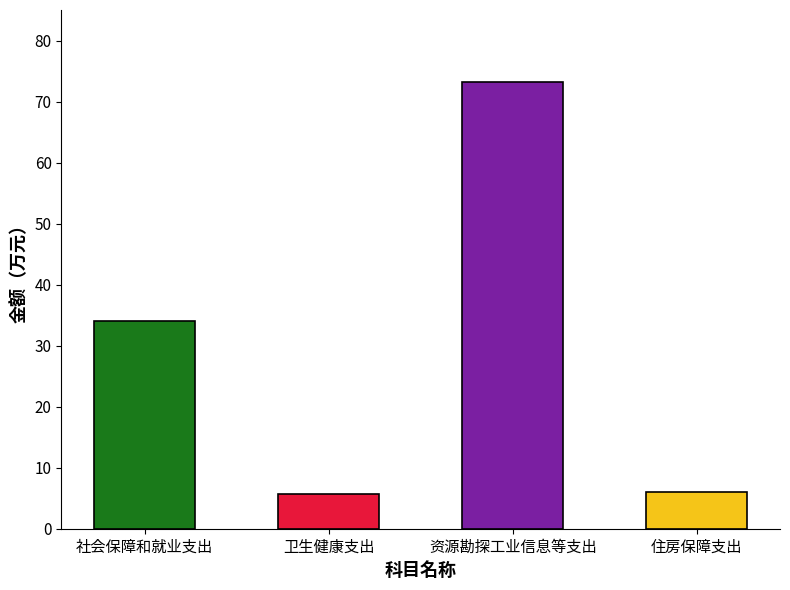

Which category has the highest value across all series?

资源勘探工业信息等支出